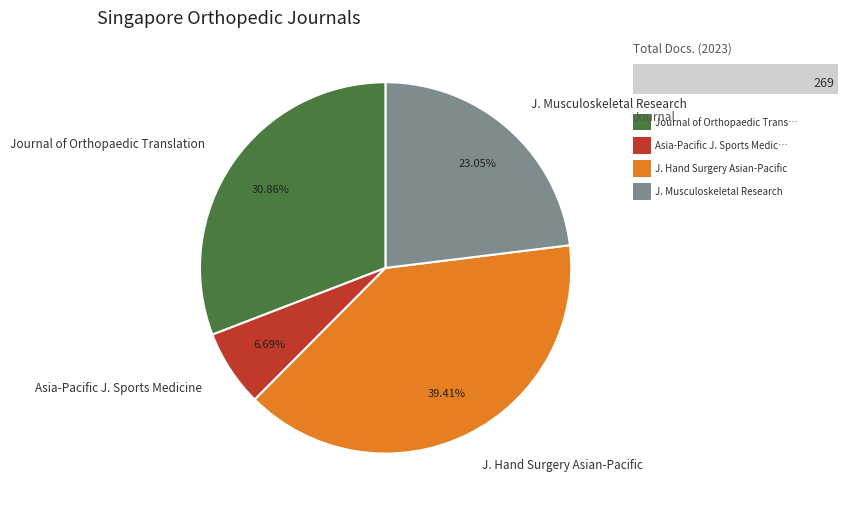

Between Asia-Pacific J. Sports Medicine and J. Musculoskeletal Research, which is larger?

J. Musculoskeletal Research